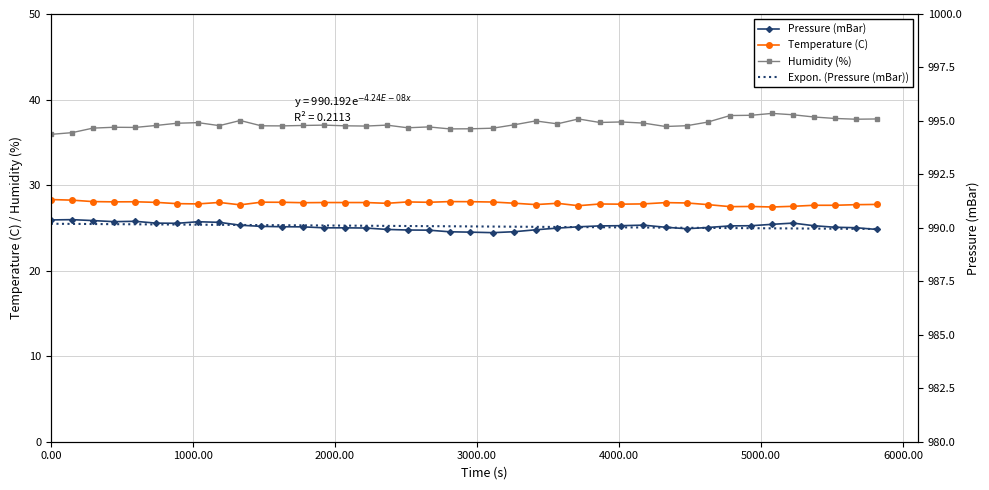

True or false: Temperature (C) has more than 0 interior local peaks.

True